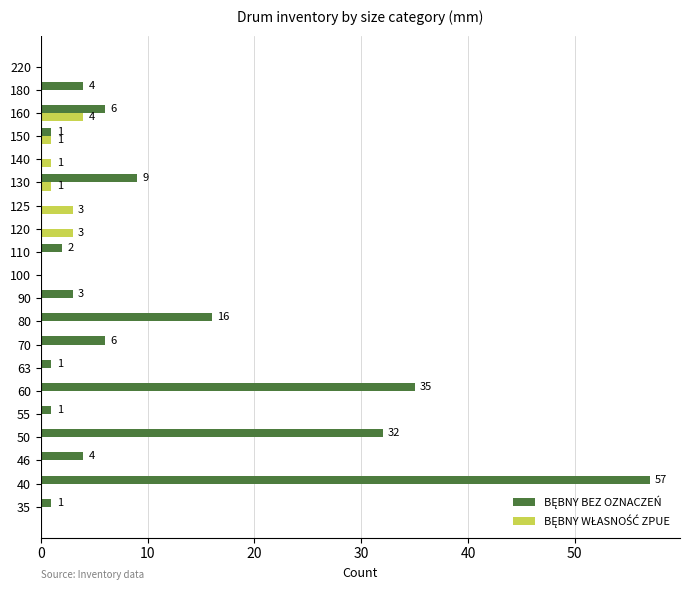

What is the greatest value displayed?

57